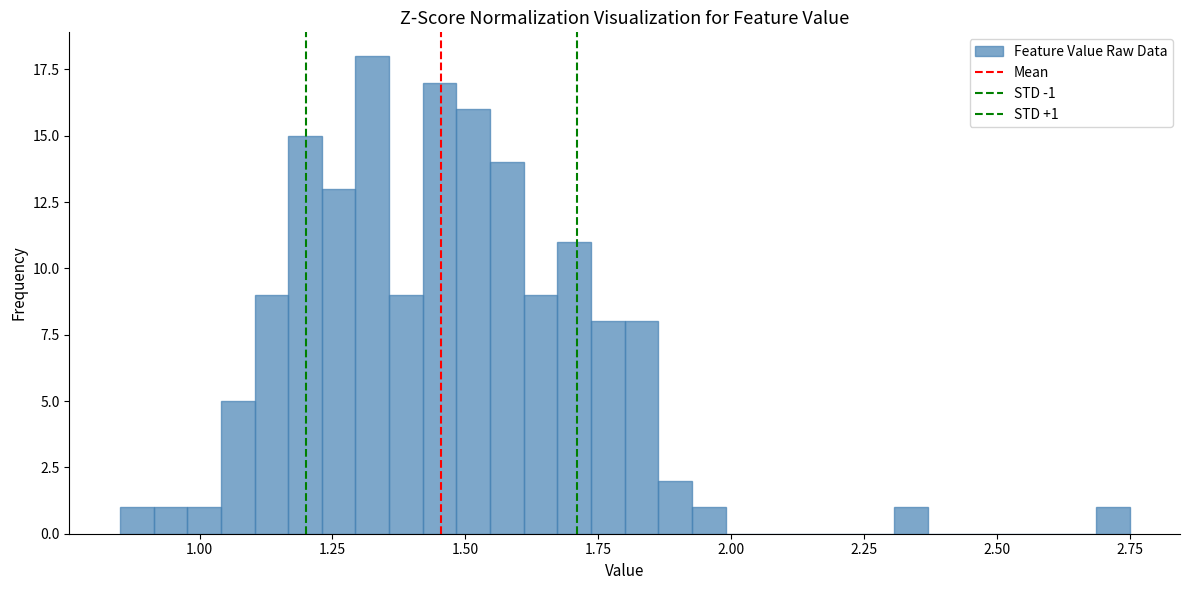

Read against the x-axis, roughly where is the centre of the tallest bar?

1.35